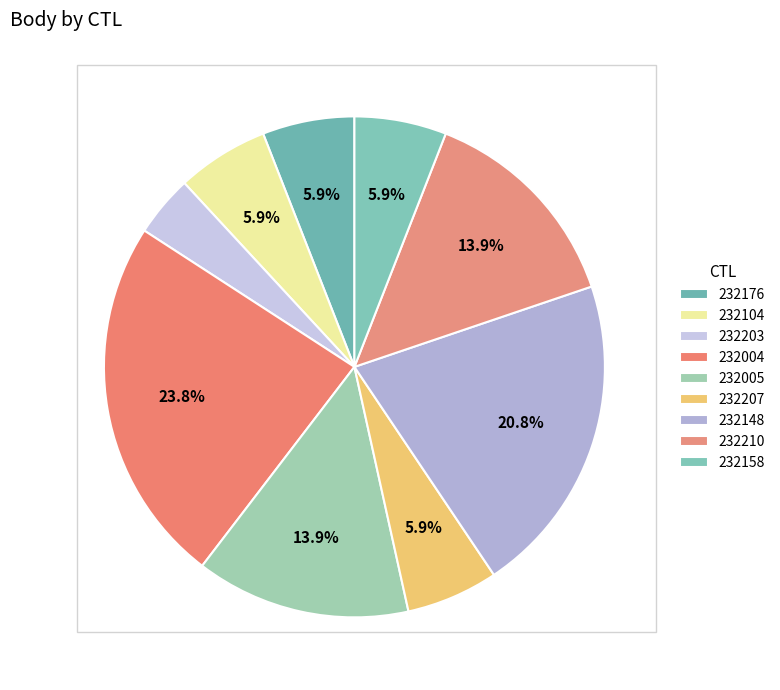

To the nearest percent, what is the combined percentage of 232158 and 232104?

12%